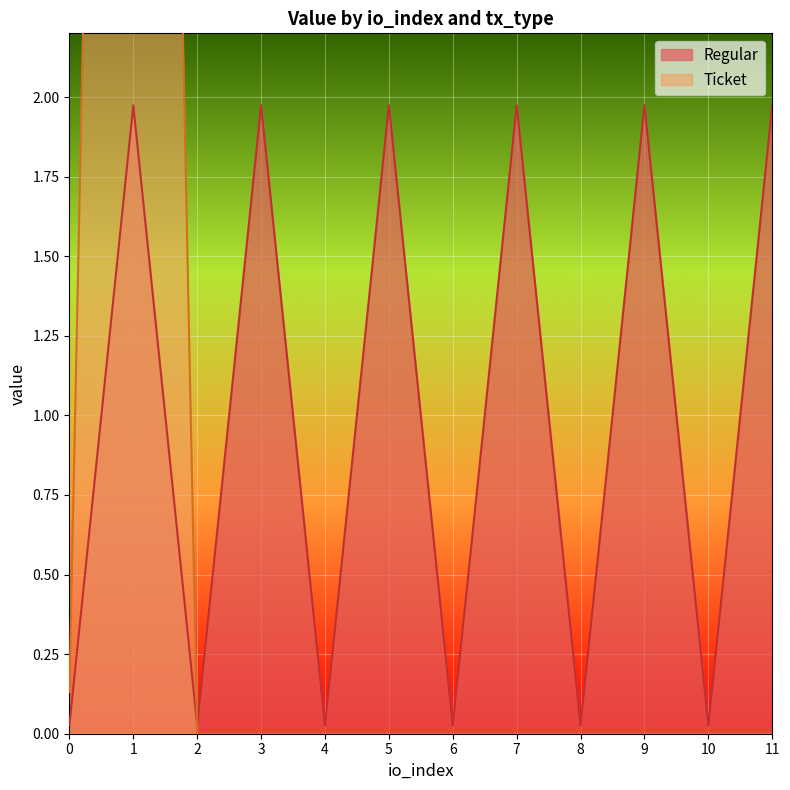

Rank the categories by value from highest to lowest.

1, 3, 5, 7, 9, 11, 0, 2, 4, 6, 8, 10